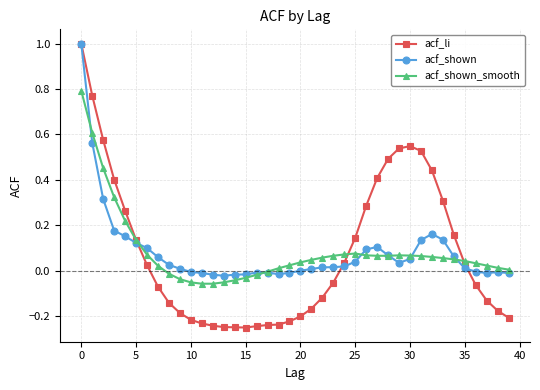

Which series has the largest range (max minus min)?

acf_li